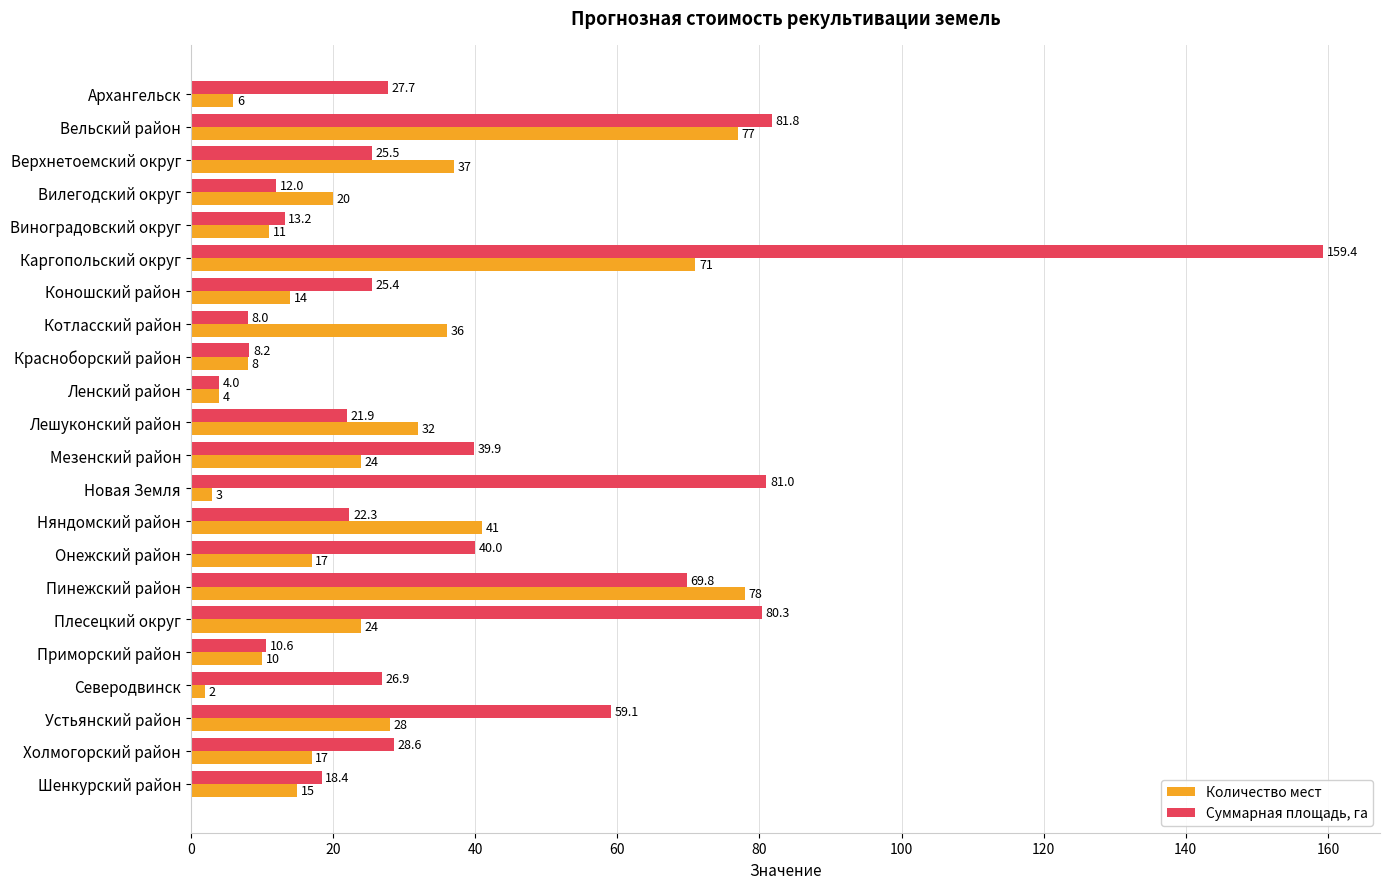

Is it true that Количество мест equals 6.9 at Коношский район?

False